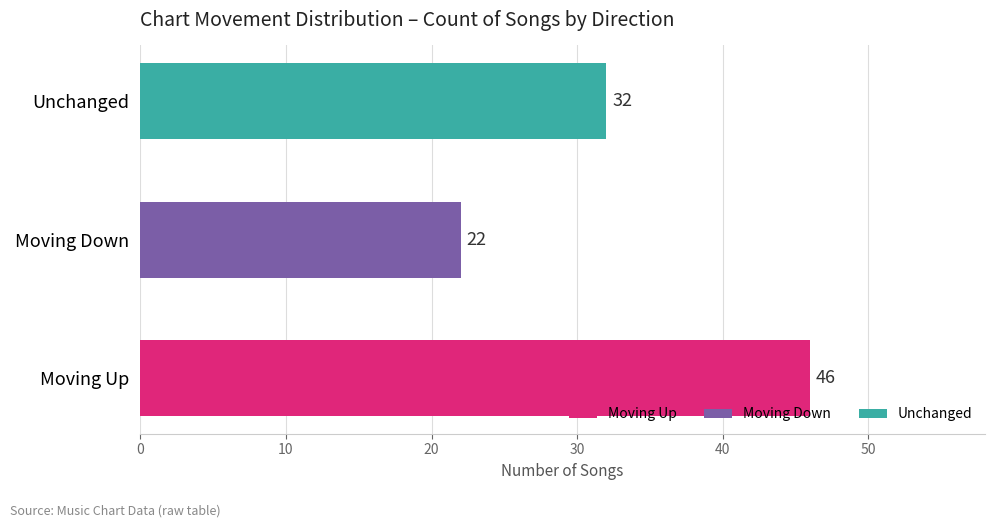

List the labels in order of value, smallest first.

Moving Down, Unchanged, Moving Up